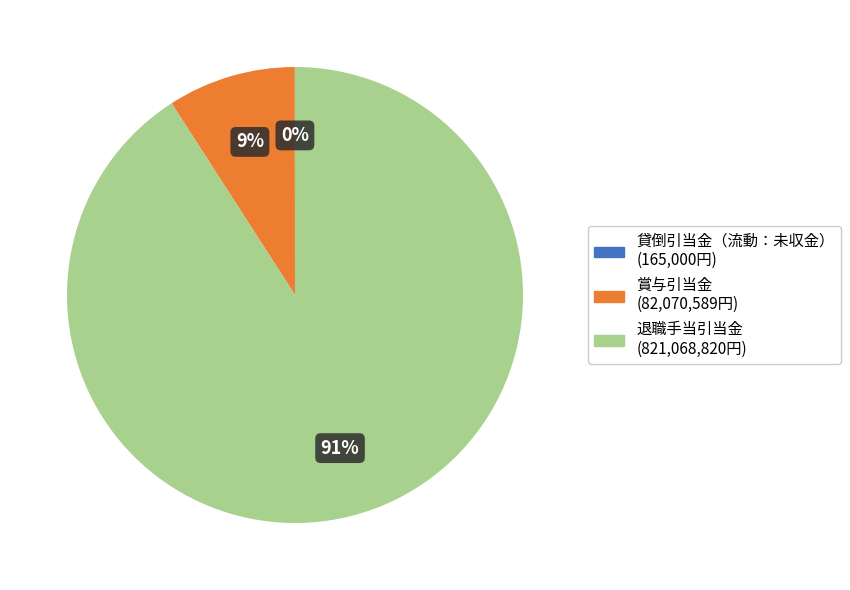

Is 賞与引当金 the majority of the pie?

No